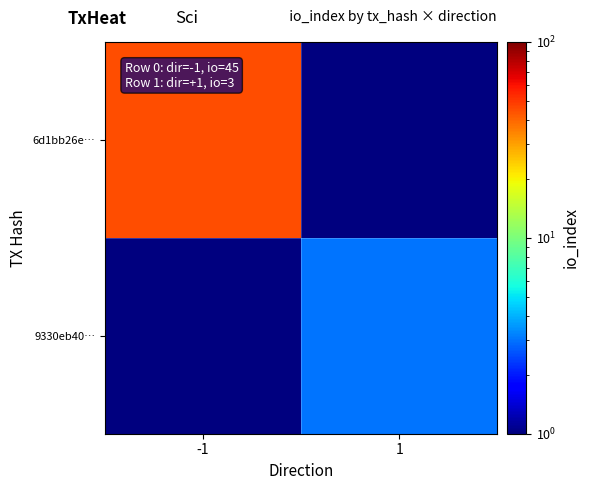

At how many categories does at least one series exceed 39?

1